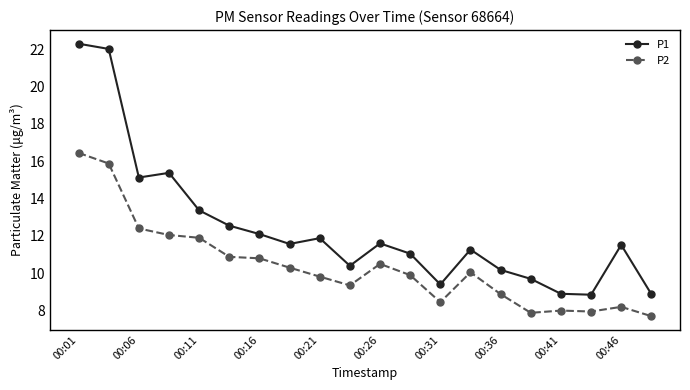

What is the value of the P1 point at the 17th from the left?

8.9